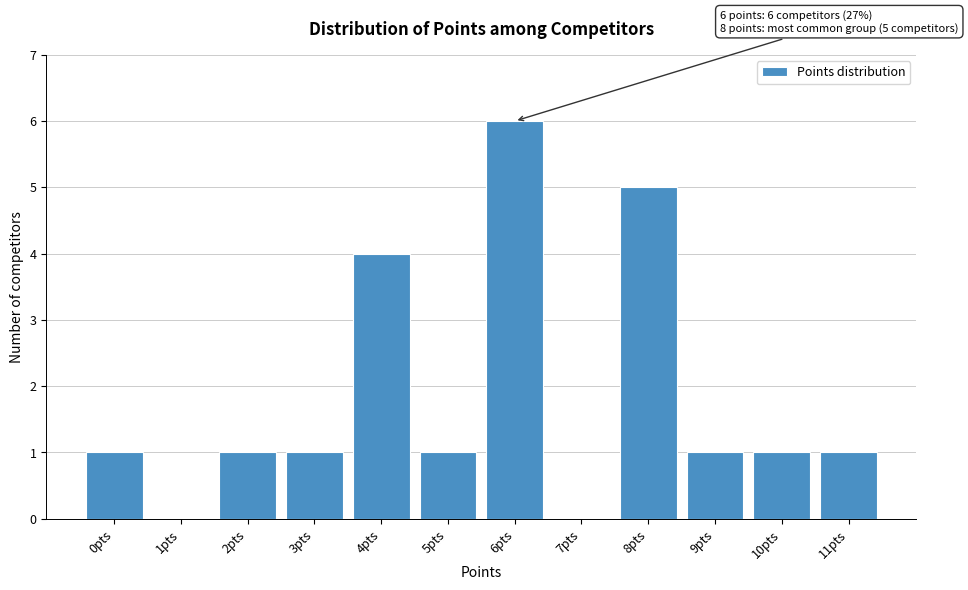

Reading left to right, extract all data points from this chart.

0pts=1	1pts=0	2pts=1	3pts=1	4pts=4	5pts=1	6pts=6	7pts=0	8pts=5	9pts=1	10pts=1	11pts=1